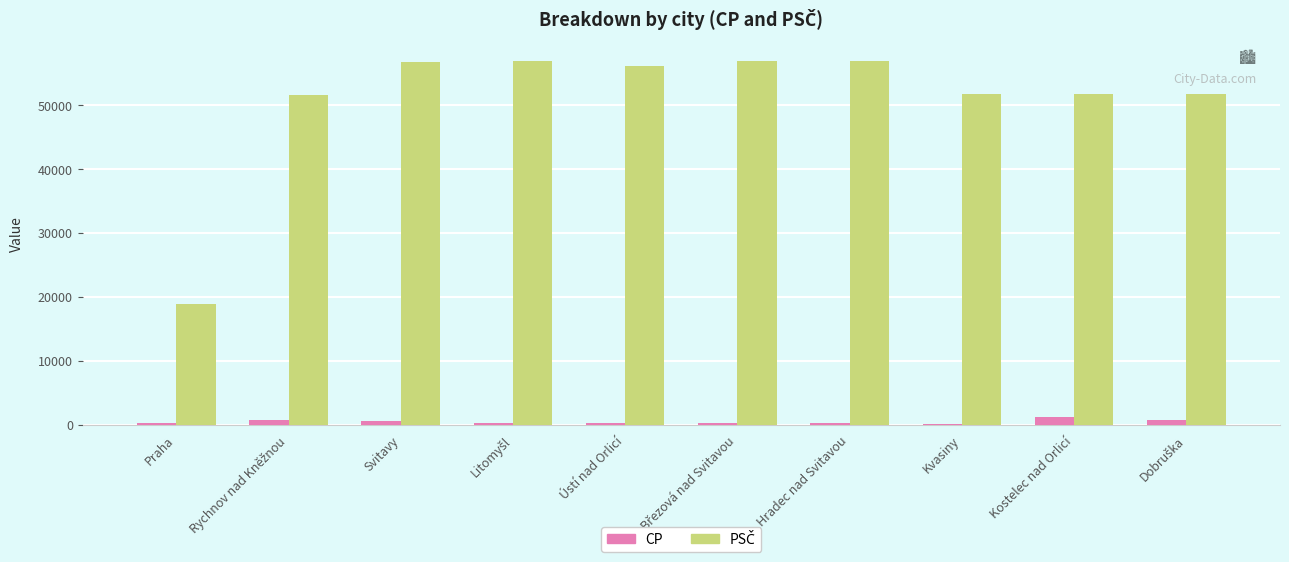

Read the CP value at Kostelec nad Orlicí.

1206